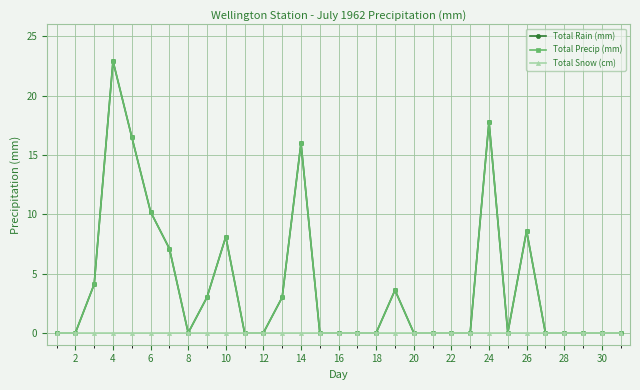

At how many categories does at least one series exceed 11?

4